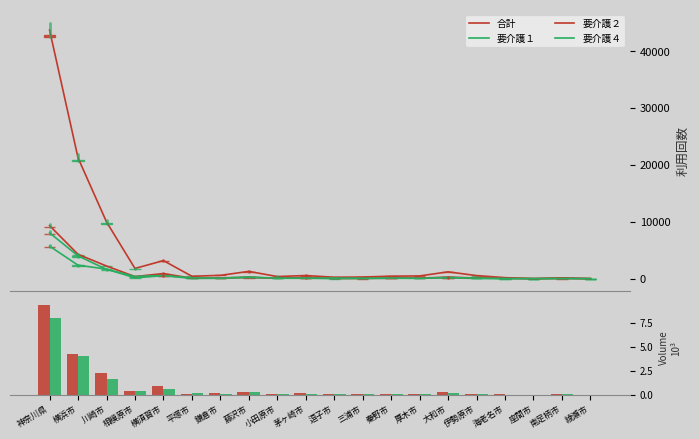

Which has a higher value, 大和市 or 横浜市?

横浜市